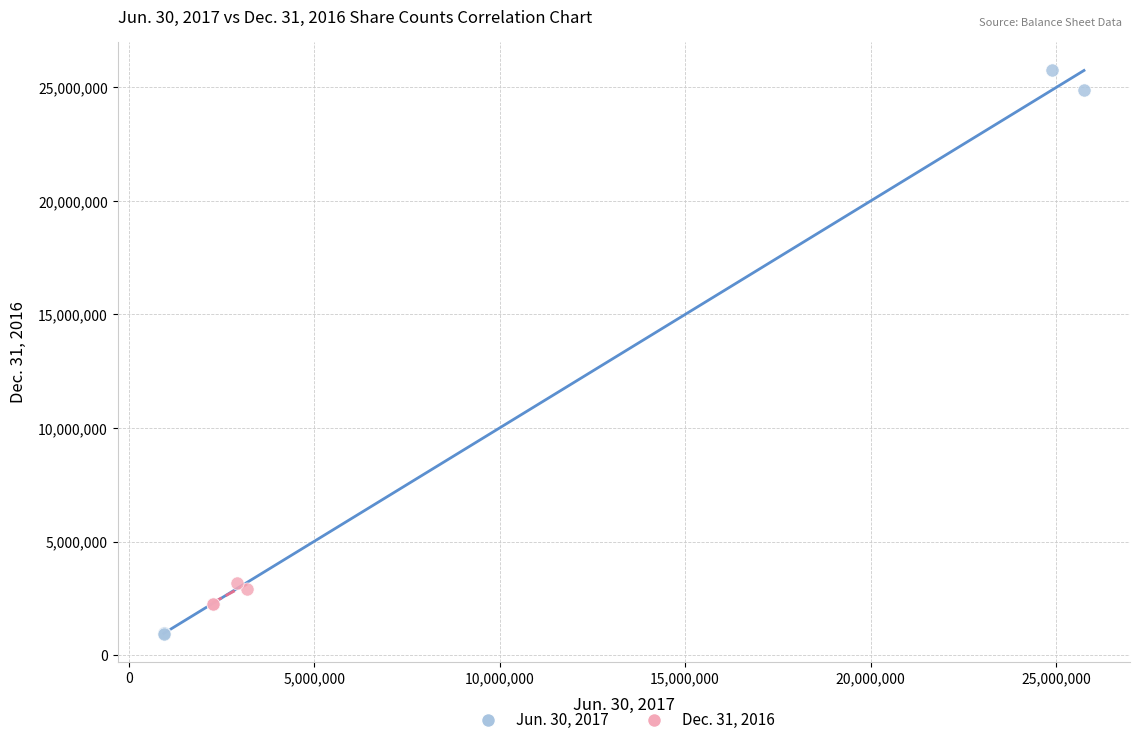

Which series reaches the maximum Y coordinate?

Jun. 30, 2017